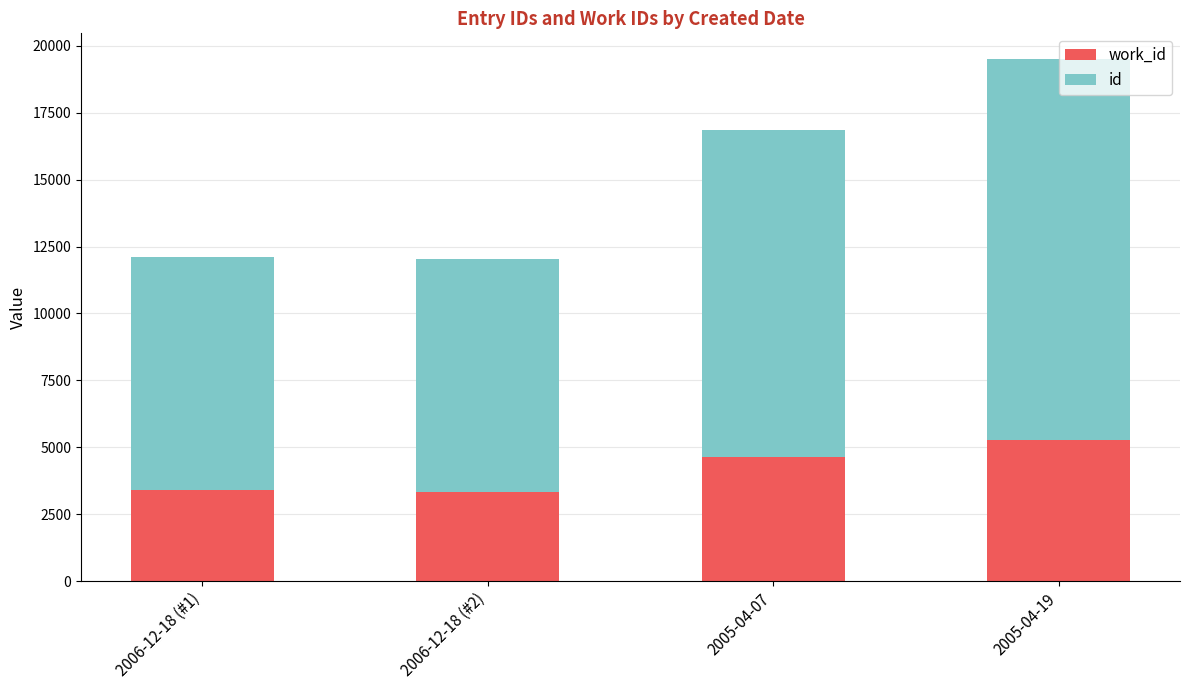

What is the total value across all series at 2006-12-18 (#2)?

12034